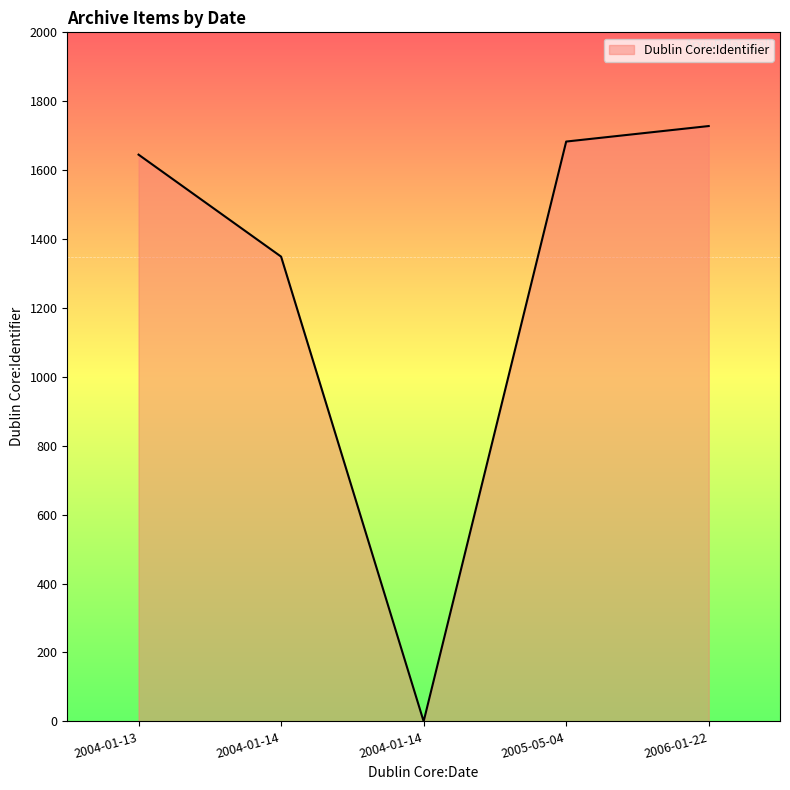

What is the label of the 3rd point from the left?

2004-01-14